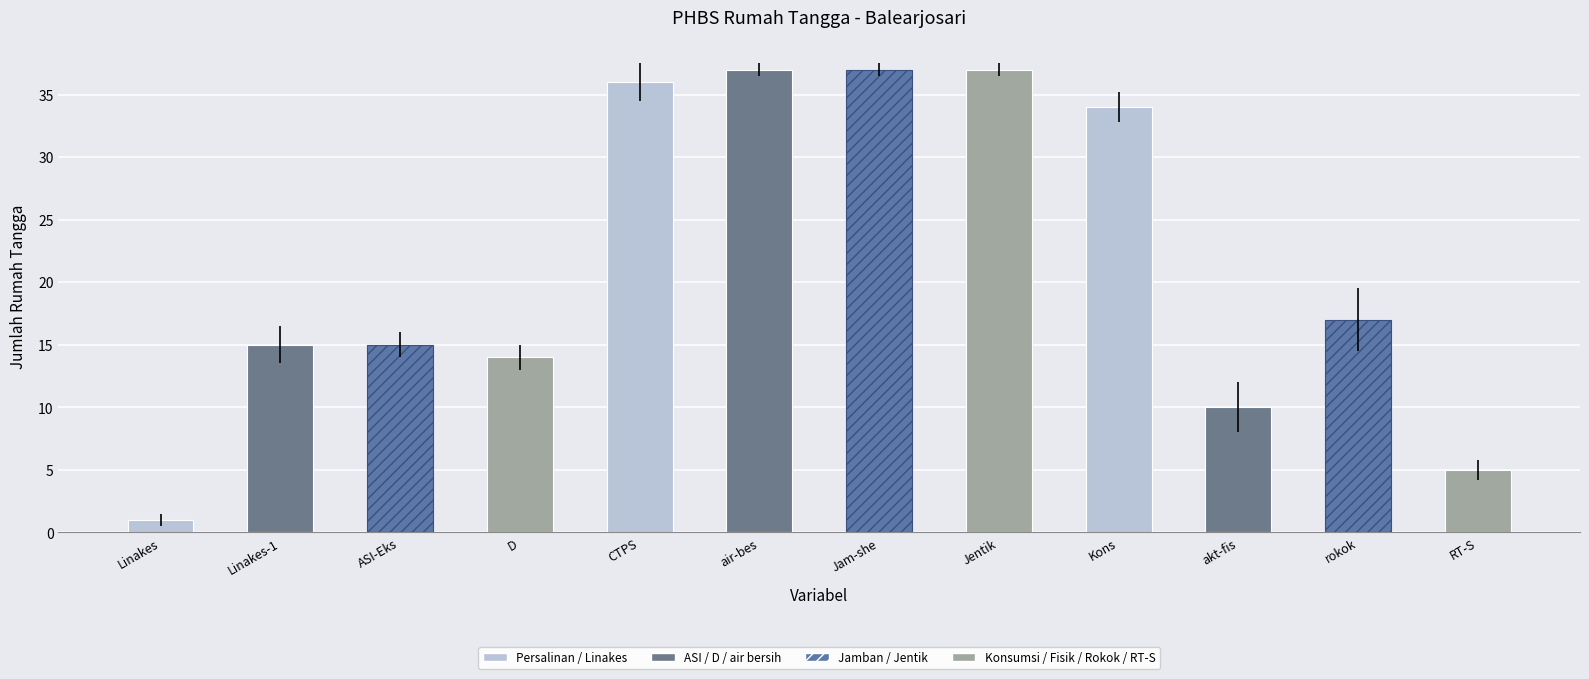

Which has a higher value, CTPS or Jentik?

Jentik